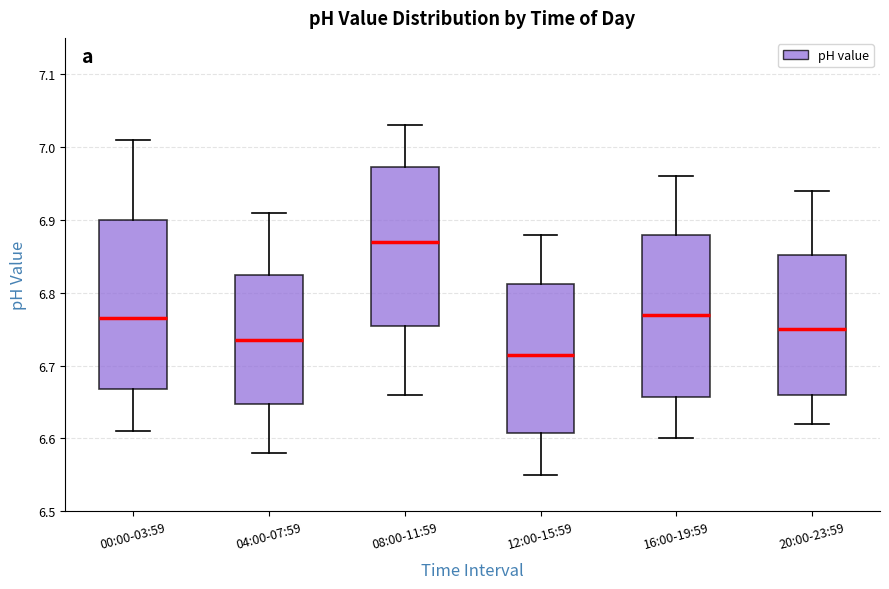

Reading left to right, read every box against the y-axis: the position of its median line, the range the box covers, and the ends of its whiskers. The values are not printed on the chart, so give them approximately, as read against the axis.

00:00-03:59: median 6.77, box 6.67 to 6.90, whiskers 6.61 to 7.01
04:00-07:59: median 6.74, box 6.65 to 6.83, whiskers 6.58 to 6.91
08:00-11:59: median 6.87, box 6.76 to 6.97, whiskers 6.66 to 7.03
12:00-15:59: median 6.72, box 6.61 to 6.81, whiskers 6.55 to 6.88
16:00-19:59: median 6.77, box 6.66 to 6.88, whiskers 6.60 to 6.96
20:00-23:59: median 6.75, box 6.66 to 6.85, whiskers 6.62 to 6.94